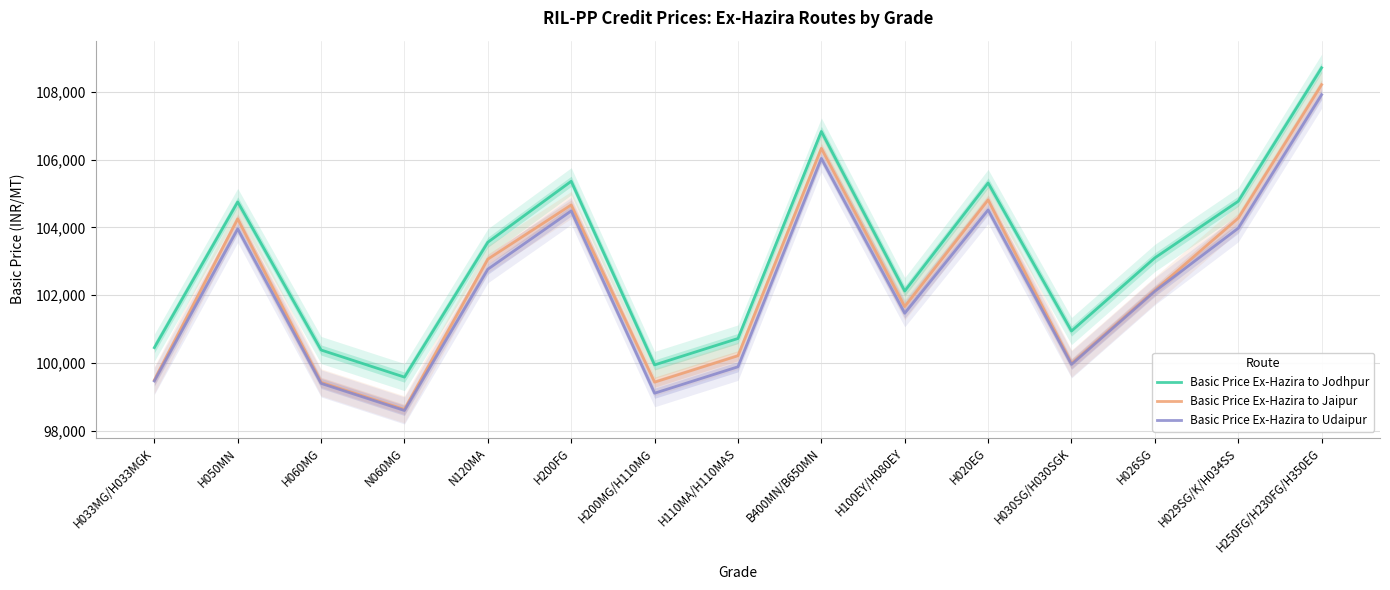

Which series has the largest range (max minus min)?

Basic Price Ex-Hazira to Jaipur